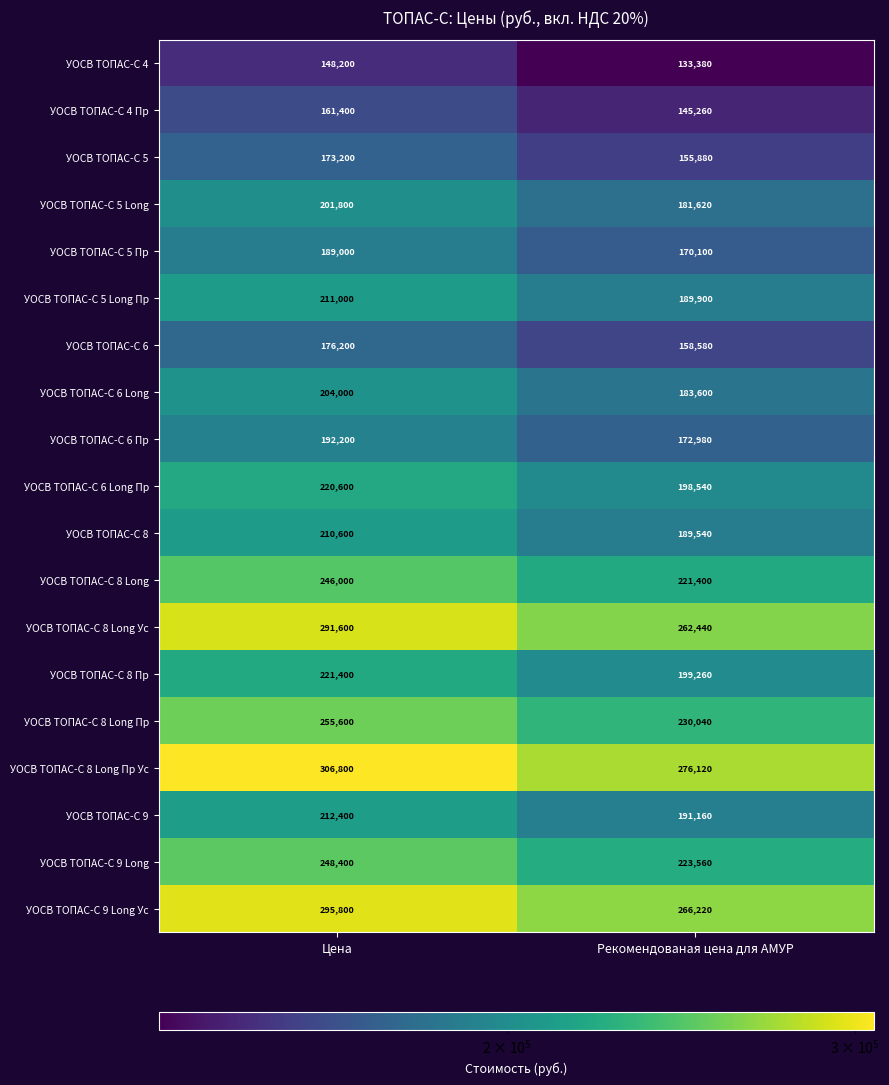

Which category has the highest value across all series?

Цена